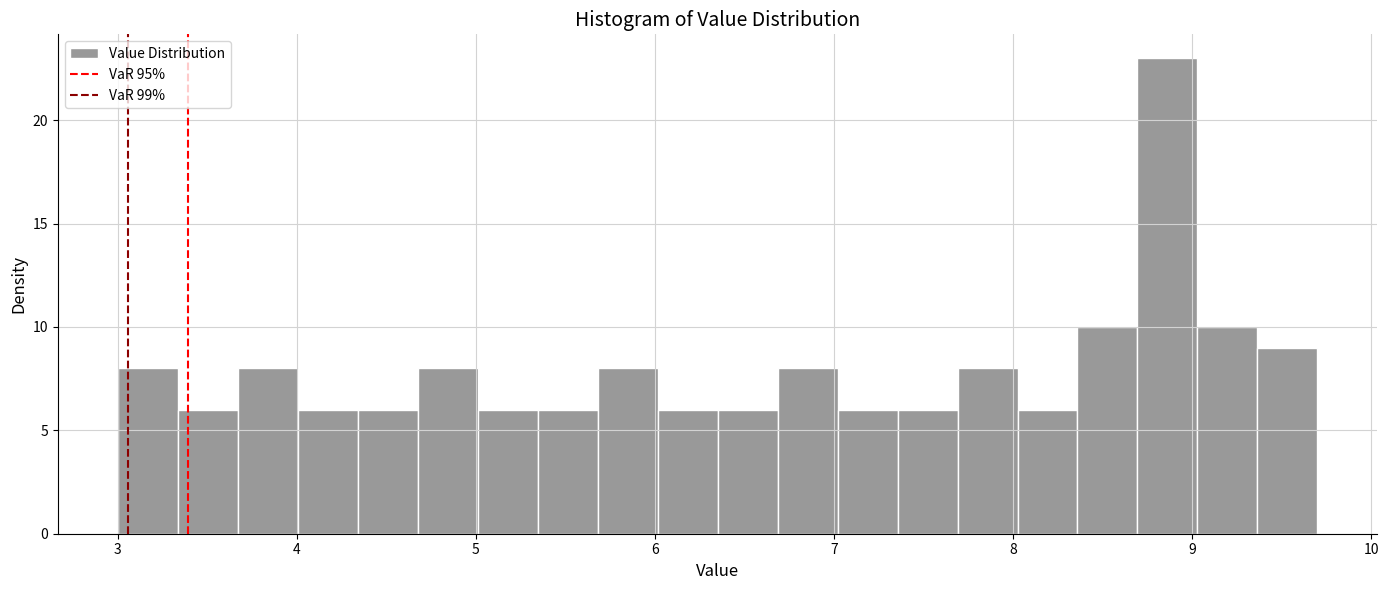

Read against the x-axis, roughly where is the centre of the tallest bar?

8.9